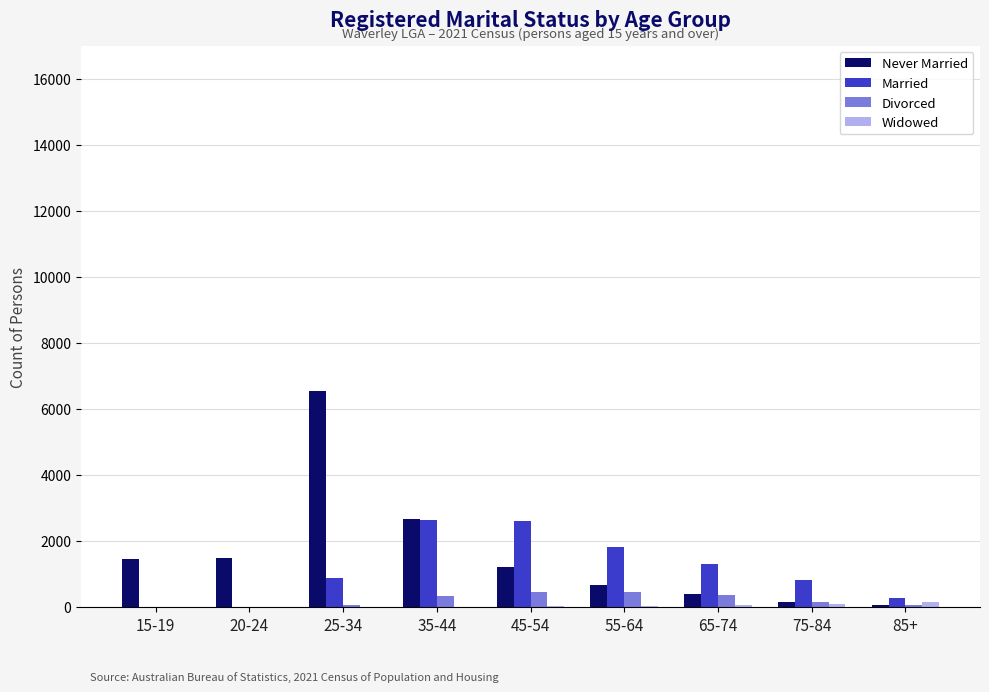

The value of Married at 15-19 is 0. True or false?

True